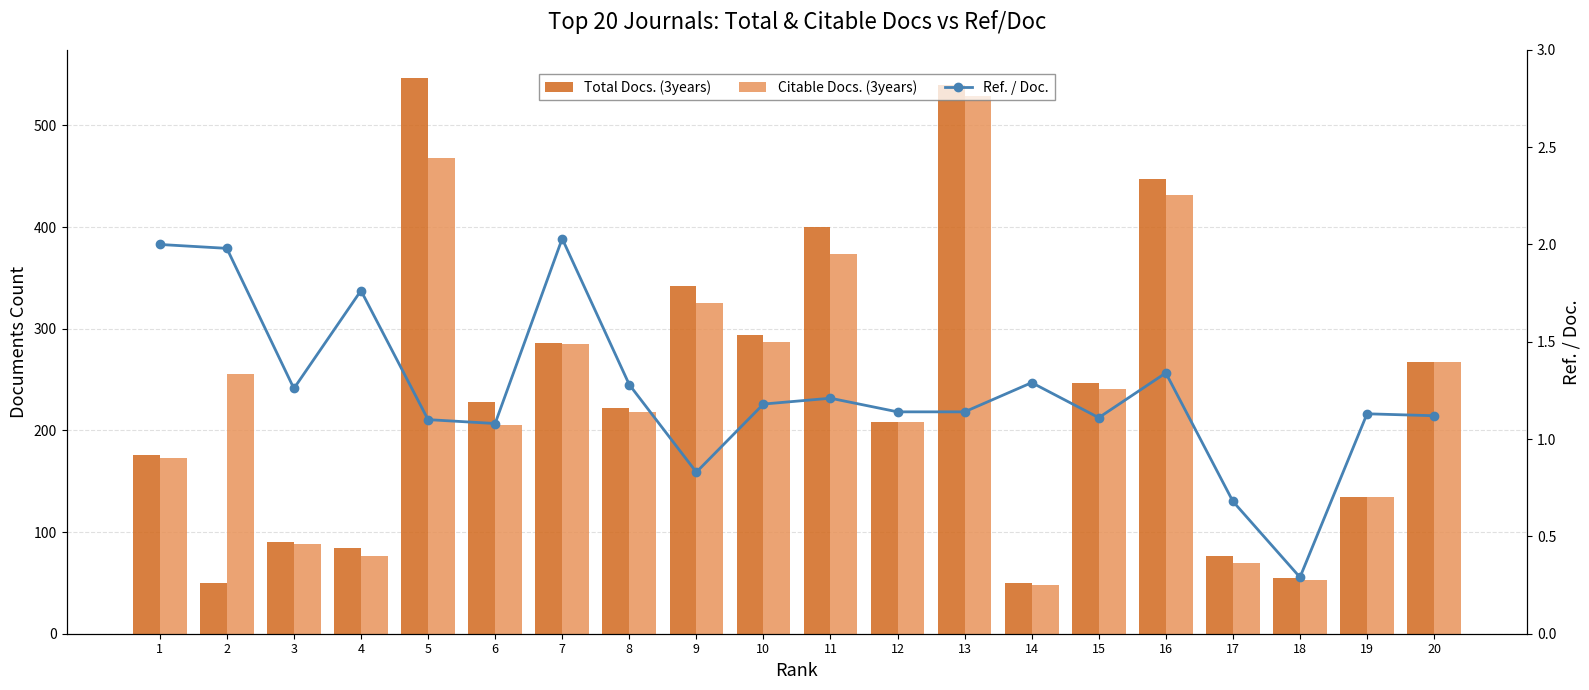

Where does the Ref. / Doc. series first go above 1?

1